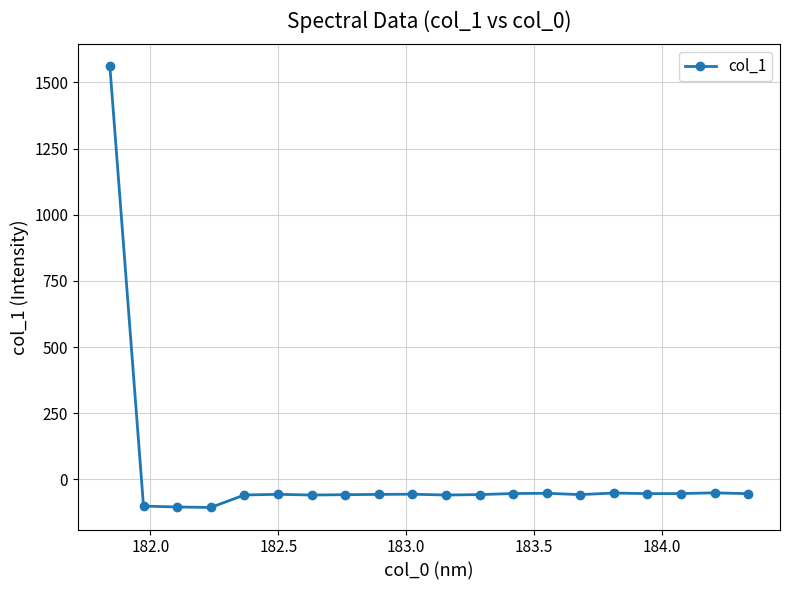

How many values are above zero?

1